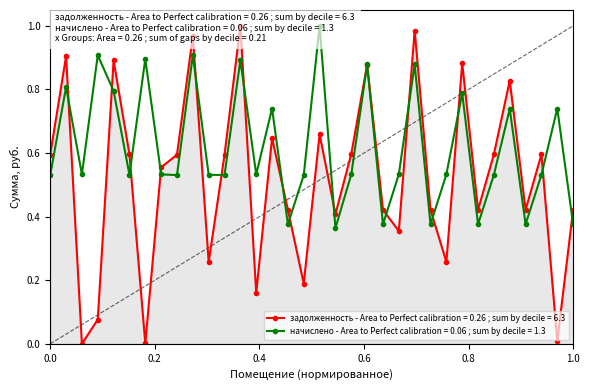

What are all the series names shown in the legend?

задолженность, начислено